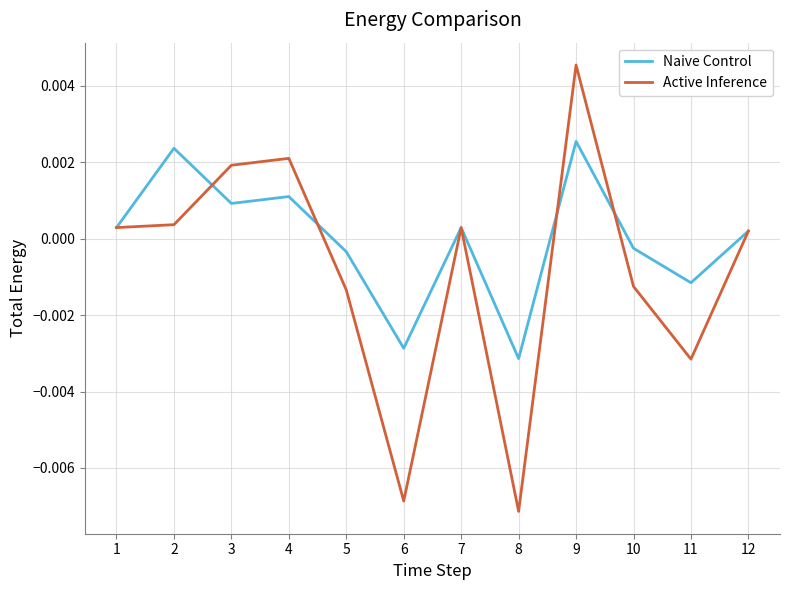

How many distinct data groups are displayed?

2